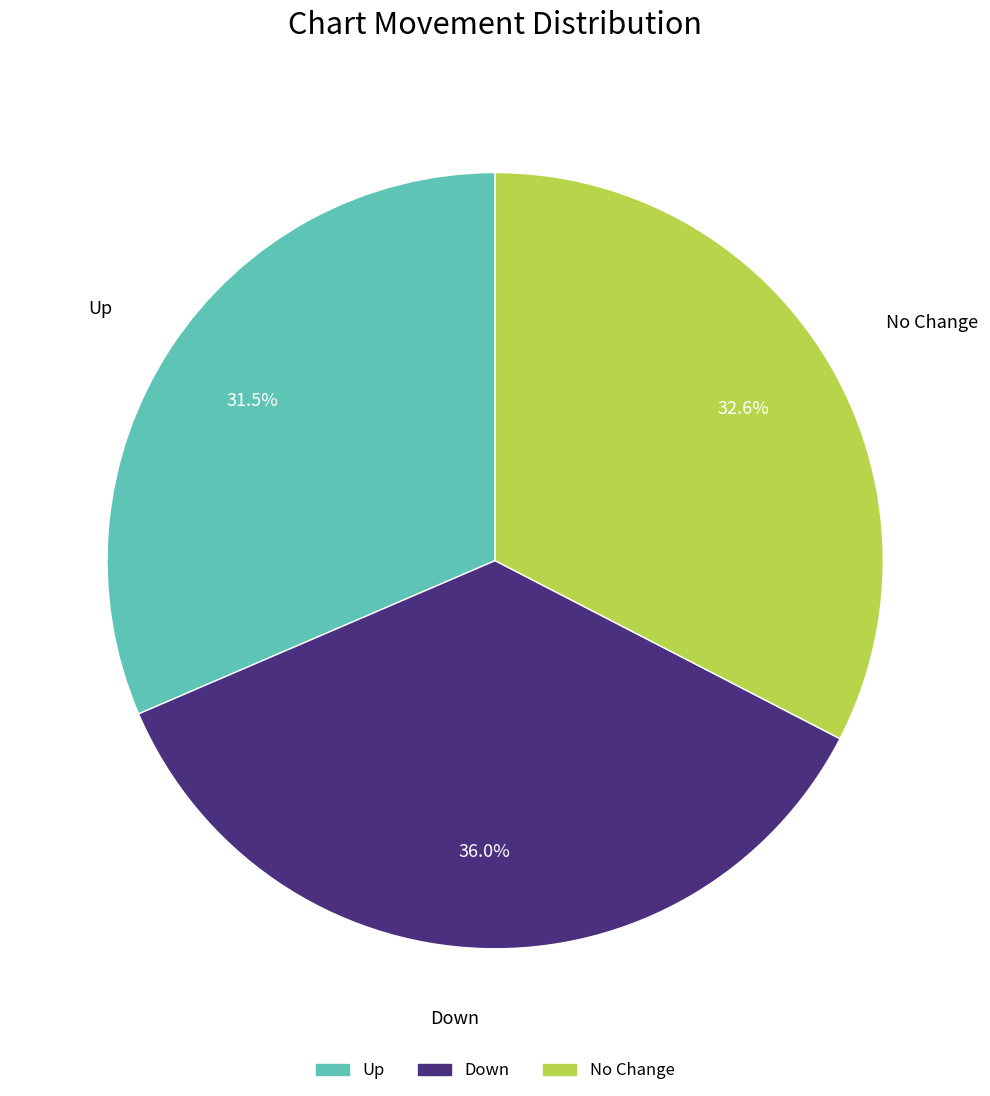

Does any single category account for the majority?

No